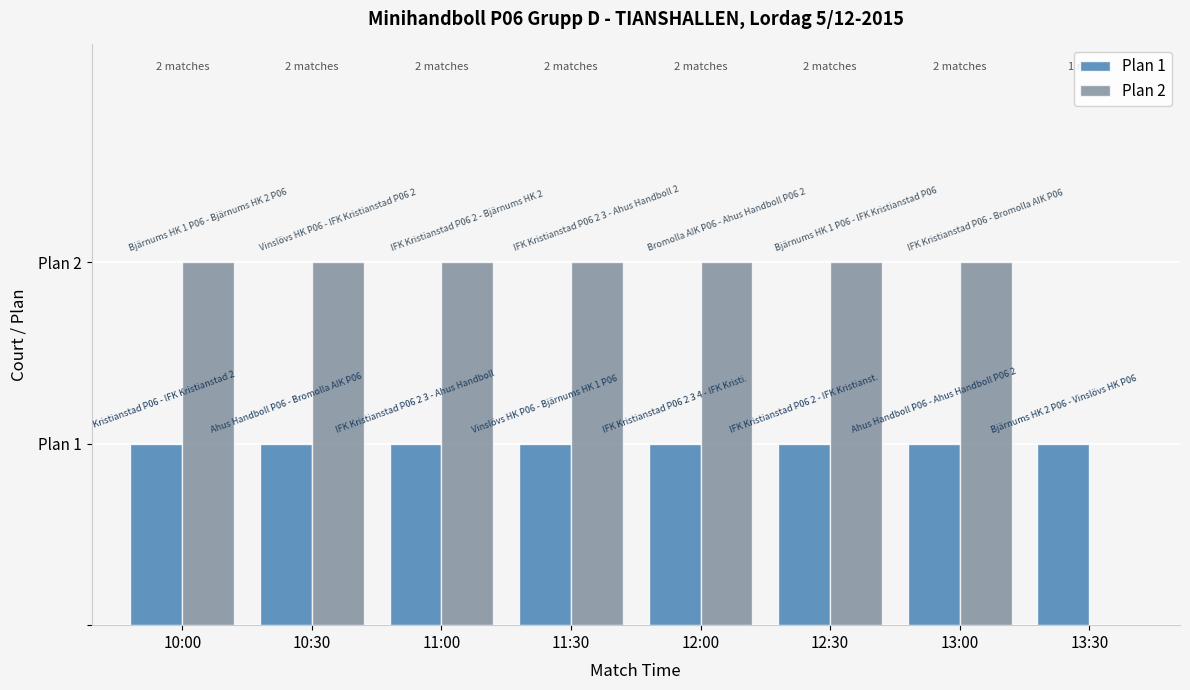

At which category is the sum across all series the highest?

10:00